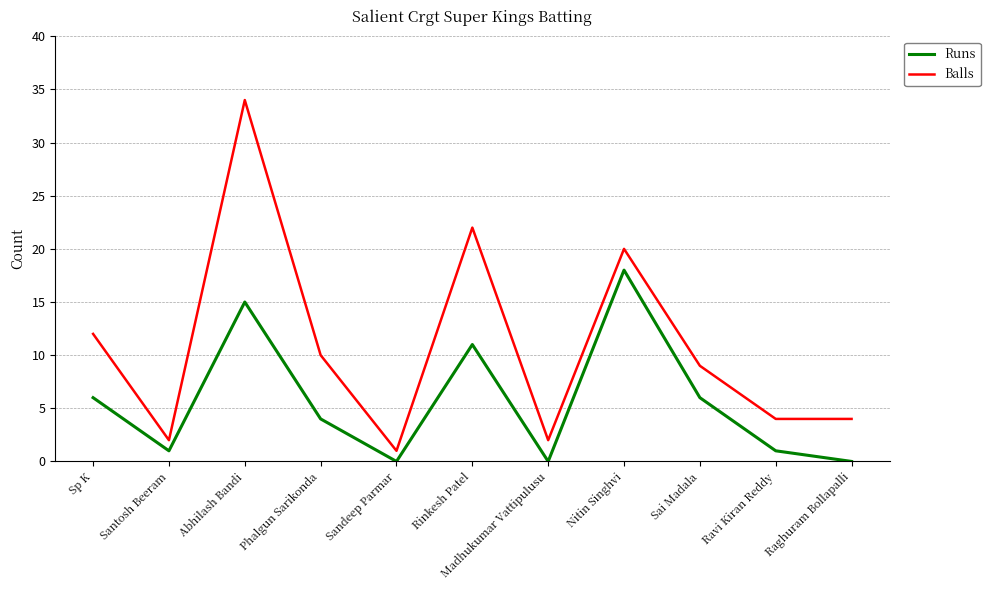

True or false: Balls and Runs cross at least once.

False